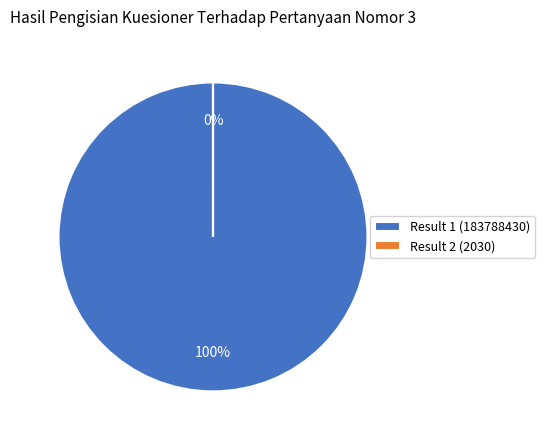

How many segments does this pie chart have?

2